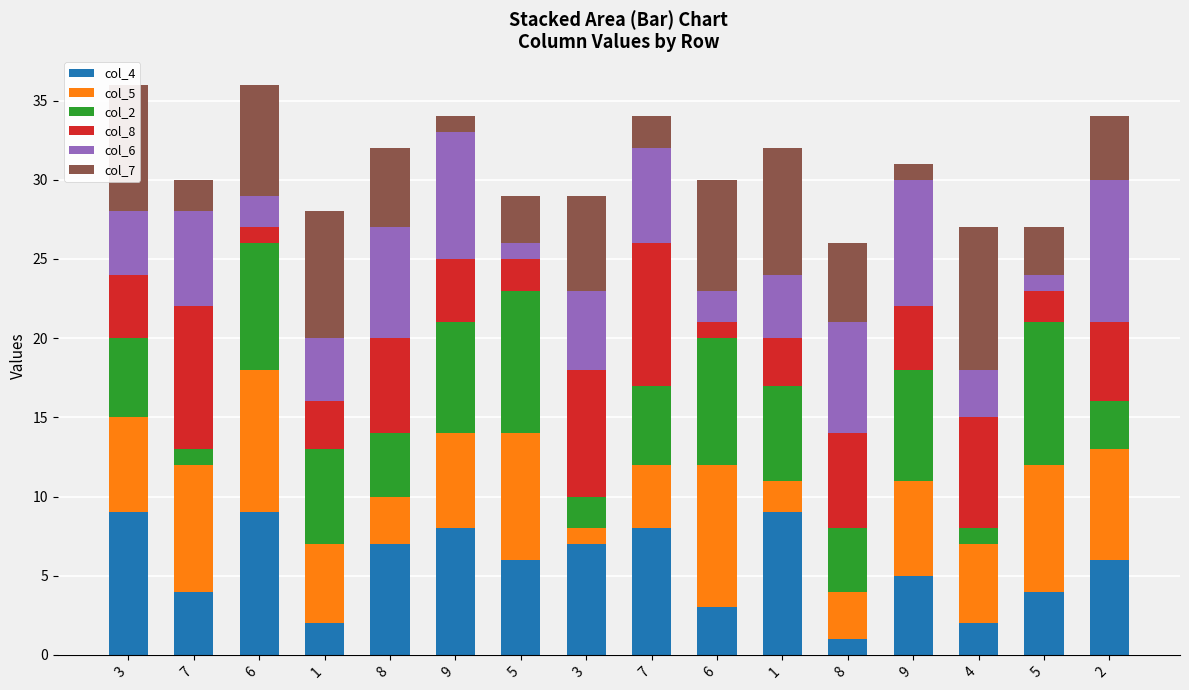

Count the col_6 values in the range 3 to 7.

9